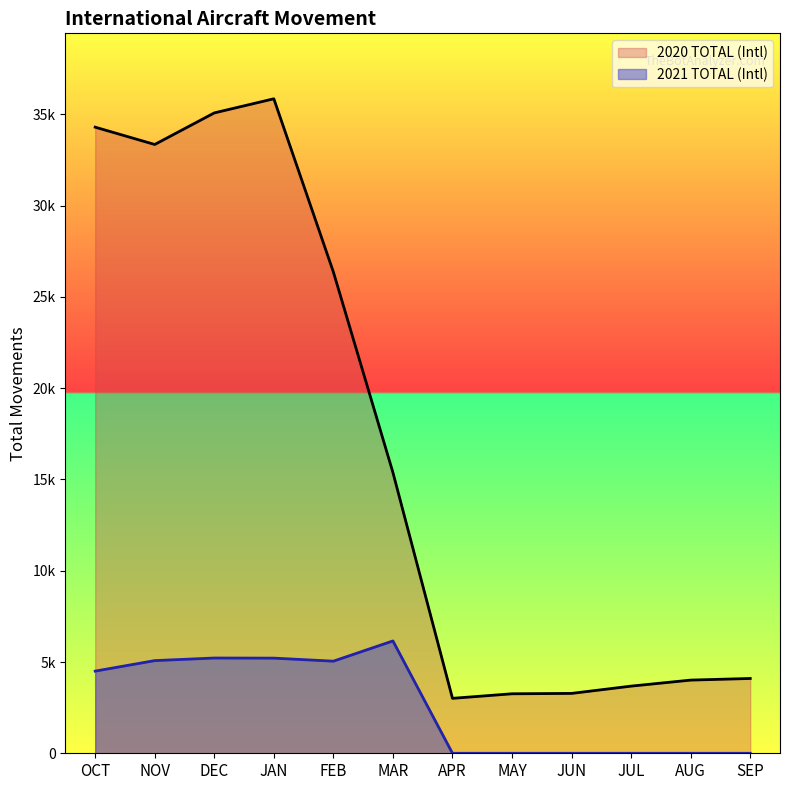

What is the difference between the second highest and second lowest values in the 2021 TOTAL (Intl) series?

5219